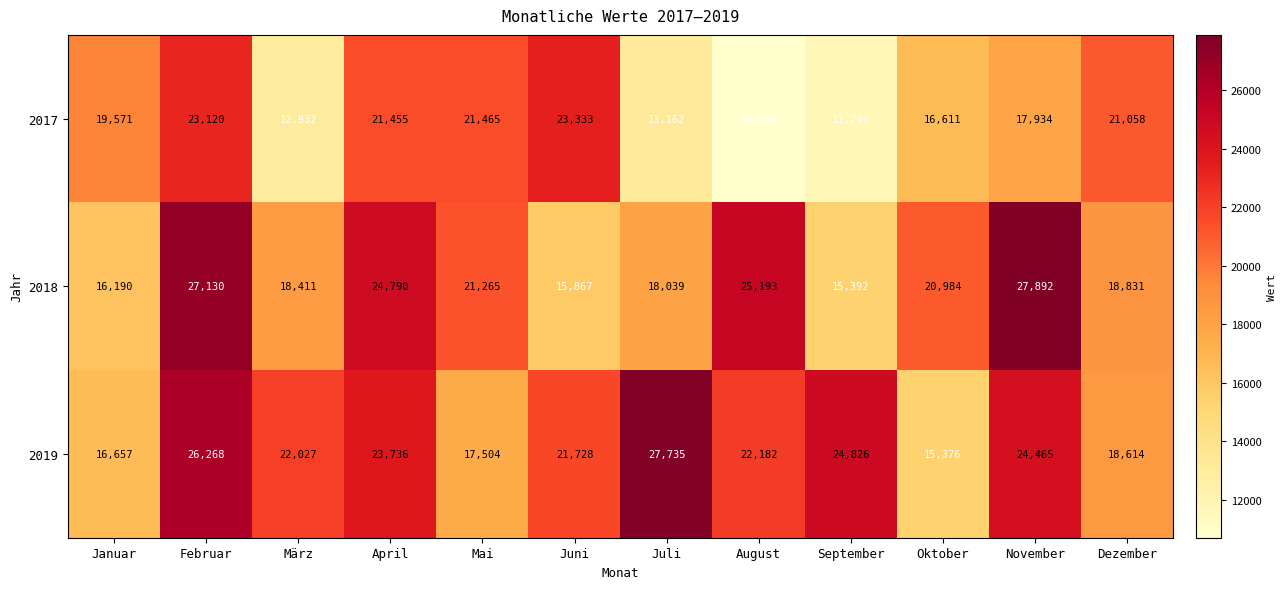

Where is 2019 nearest to the value 21555?

Juni